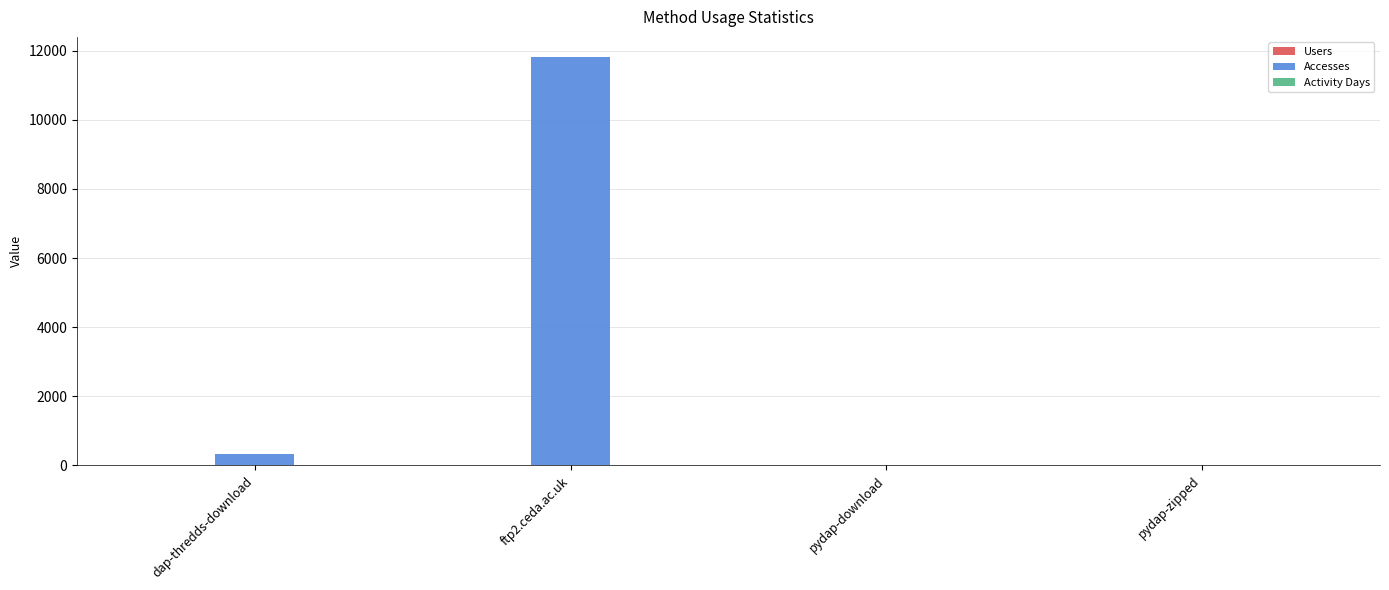

Where is Accesses nearest to the value 5903?

dap-thredds-download